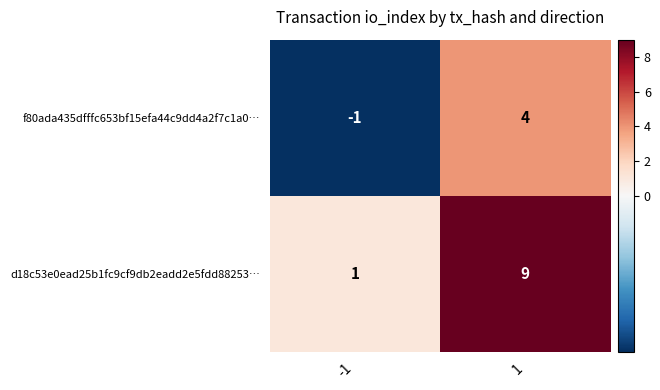

What is the difference between the highest and lowest values at 1?

5